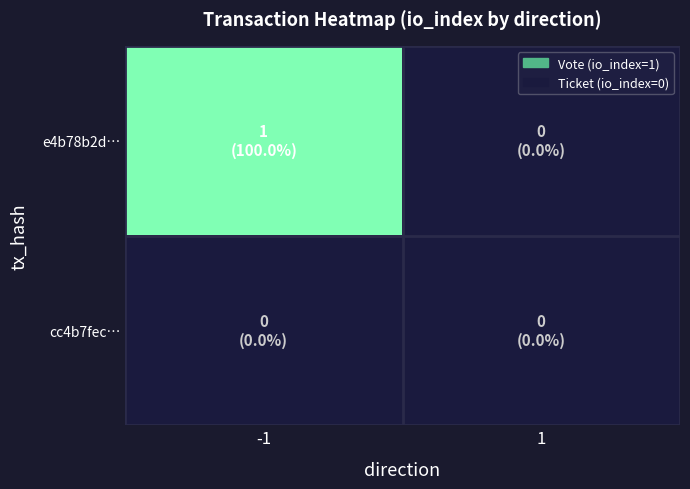

Which series has the largest range (max minus min)?

e4b78b2d…